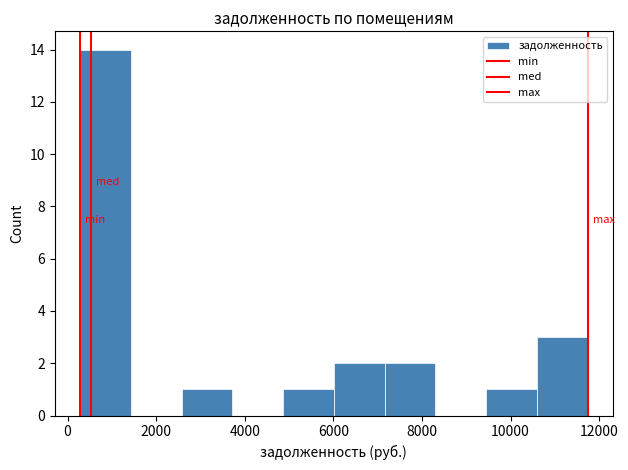

Reading left to right, transcribe this chart: for each bar, give the range it covers on the x-axis and its height. Neither the bar edges nor the heights are printed on the chart, so give them approximately, as read against the axes.

200 to 1400: 14
1400 to 2600: 0
2600 to 3800: 1
3800 to 4800: 0
4800 to 6000: 1
6000 to 7200: 2
7200 to 8400: 2
8400 to 9400: 0
9400 to 10600: 1
10600 to 11800: 3